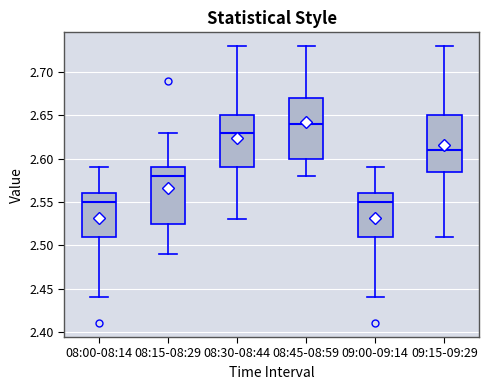

Reading left to right, transcribe this box plot: for each box, give where its median line is, the range the box spans, and where its two whiskers end, as read against the y-axis. The values are not printed on the chart, so give them approximately, as read against the axis.

08:00-08:14: median 2.550, box 2.510 to 2.560, whiskers 2.440 to 2.590
08:15-08:29: median 2.580, box 2.525 to 2.590, whiskers 2.490 to 2.630
08:30-08:44: median 2.630, box 2.590 to 2.650, whiskers 2.530 to 2.730
08:45-08:59: median 2.640, box 2.600 to 2.670, whiskers 2.580 to 2.730
09:00-09:14: median 2.550, box 2.510 to 2.560, whiskers 2.440 to 2.590
09:15-09:29: median 2.610, box 2.585 to 2.650, whiskers 2.510 to 2.730